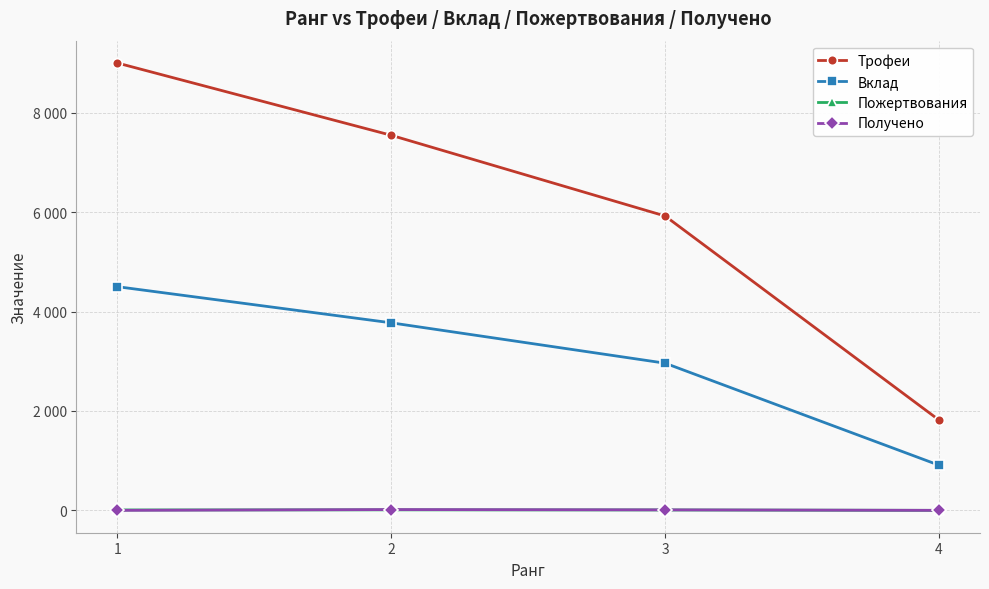

What is the approximate value of Трофеи at 4, to the nearest 50?

1800